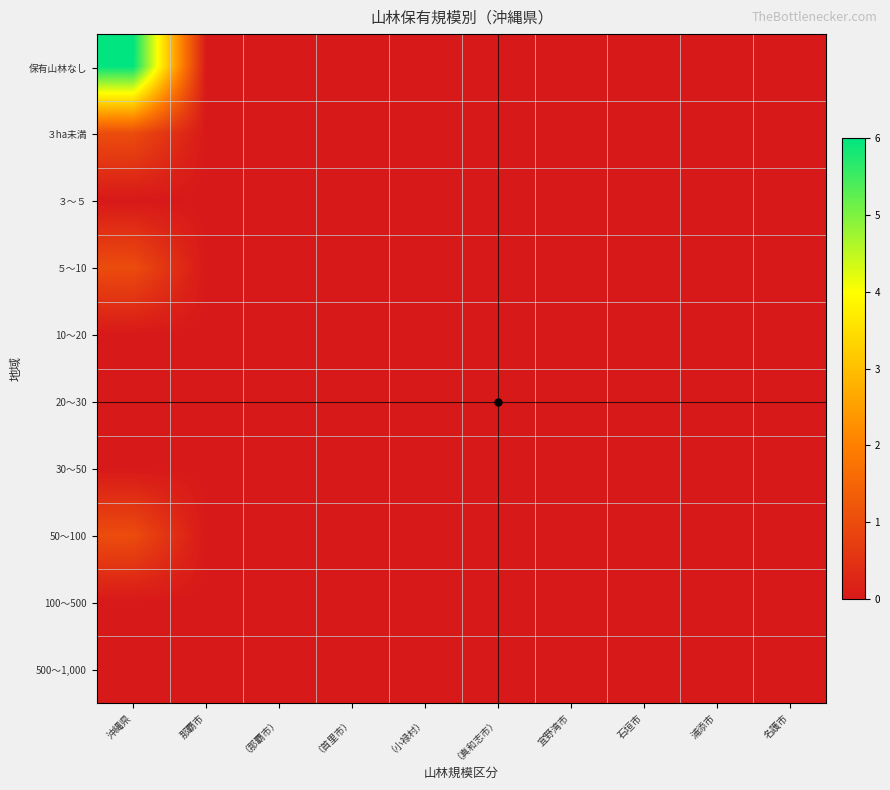

Which series has the largest total across all categories?

保有山林なし